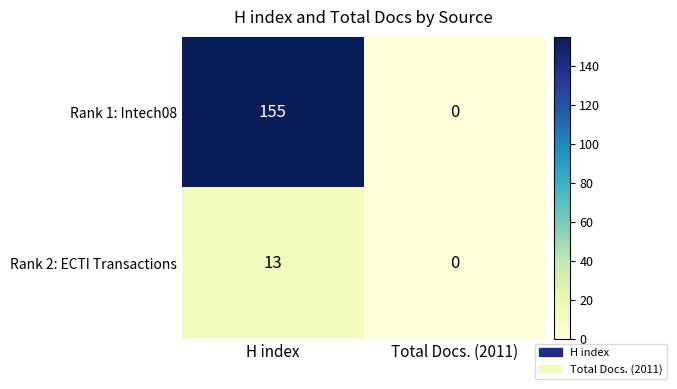

Which series changed the most between H index and Total Docs. (2011)?

Rank 1: Intech08